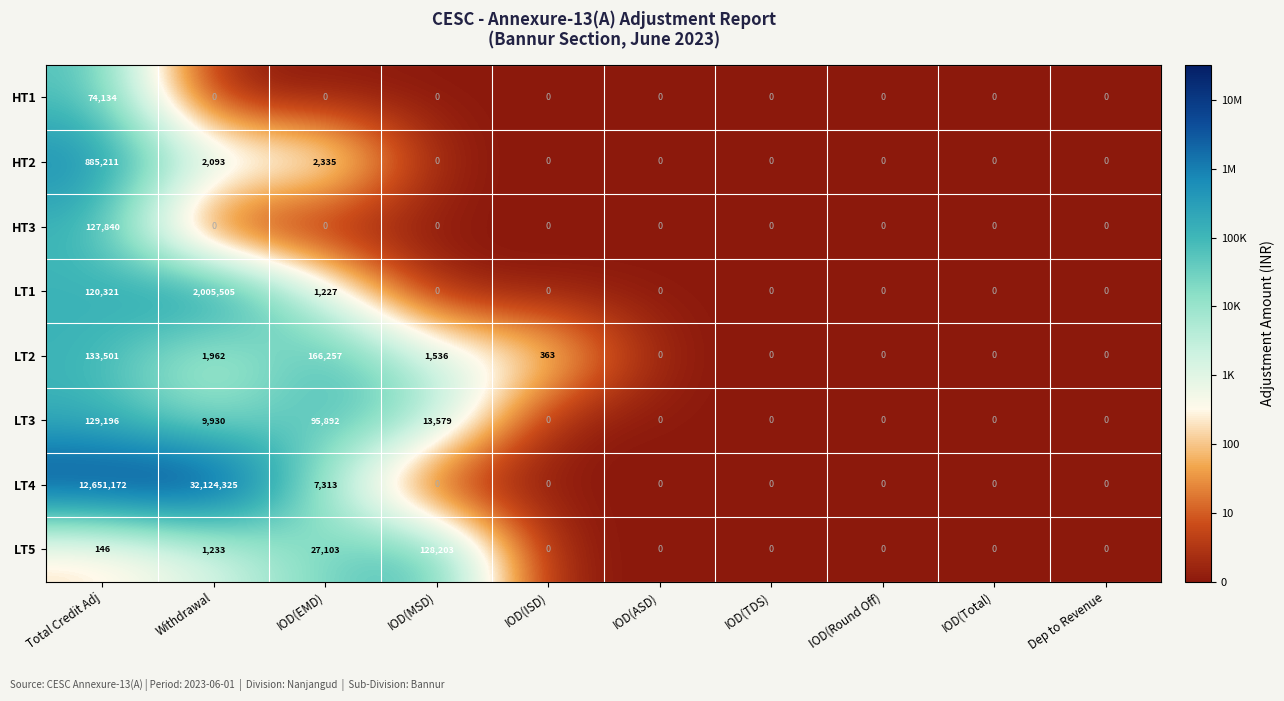

What is the difference between the highest and lowest values at Total Credit Adj?

12651026